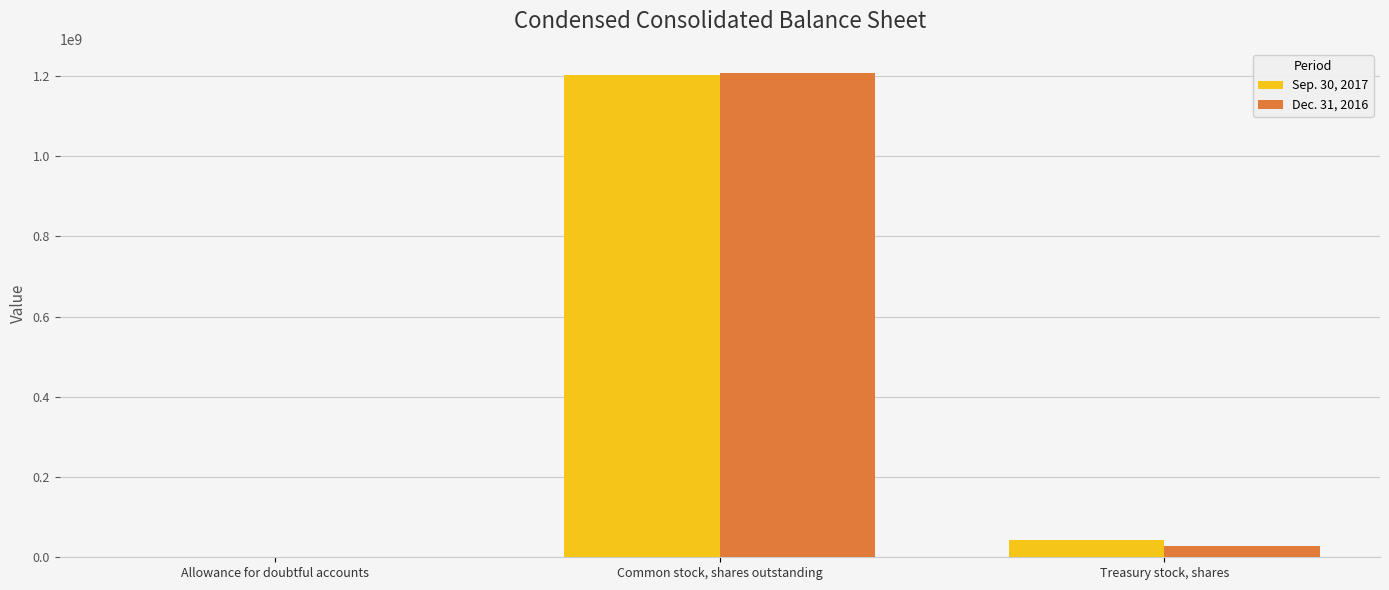

At which label does Sep. 30, 2017 first exceed 43000000?

Common stock, shares outstanding